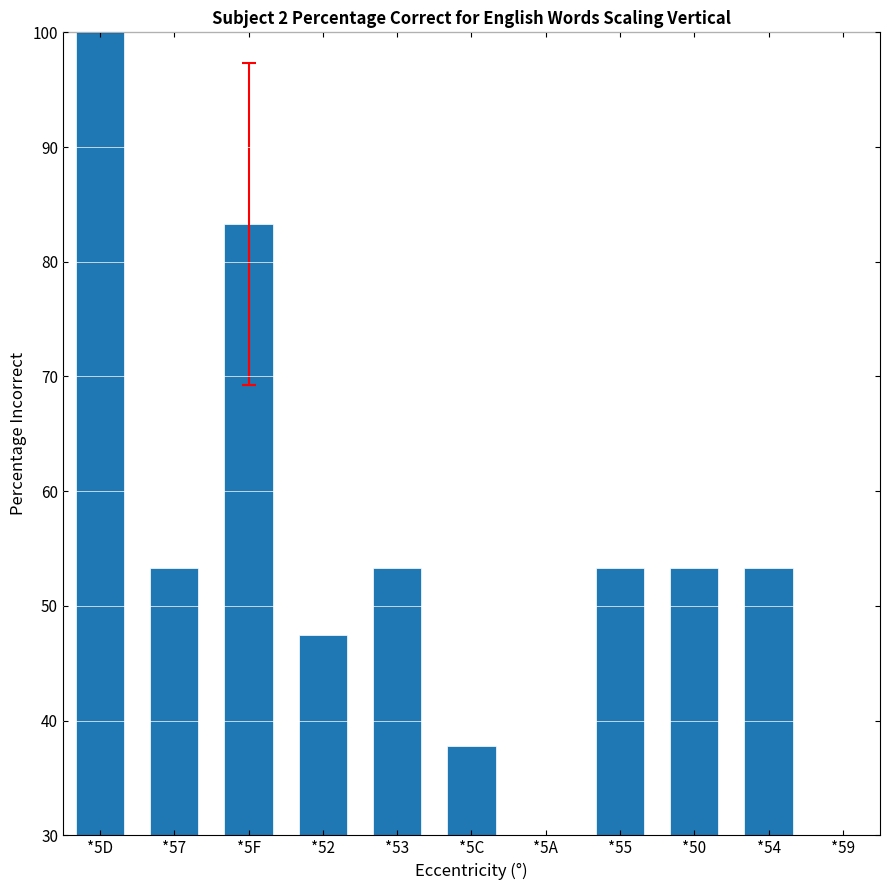

Reading left to right, what are all the values shown in this chart?

100.0	53.3	83.3	47.5	53.3	37.8	30.0	53.3	53.3	53.3	30.0